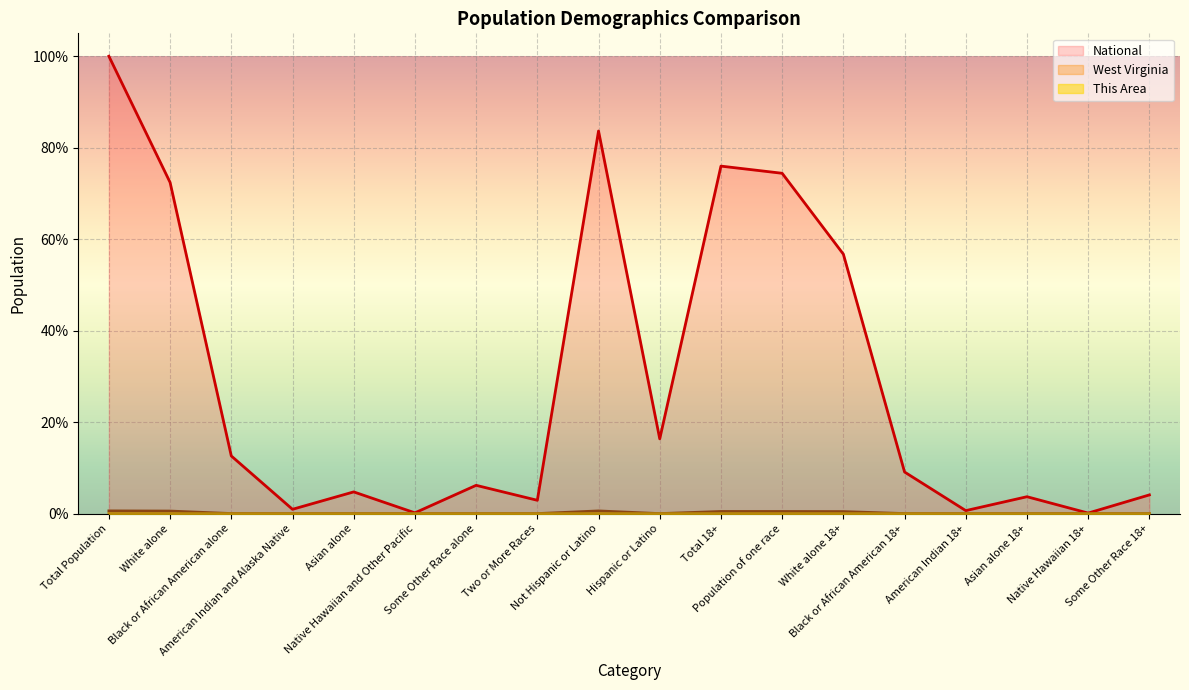

What is the total value across all series at Some Other Race alone?

6.2